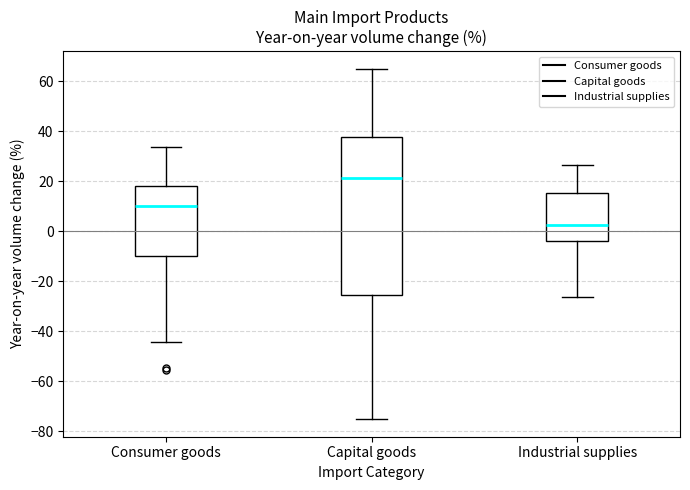

Where does the median line of the box for Industrial supplies sit on the y-axis? The values are not printed on the chart, so give them approximately, as read against the axis.

2